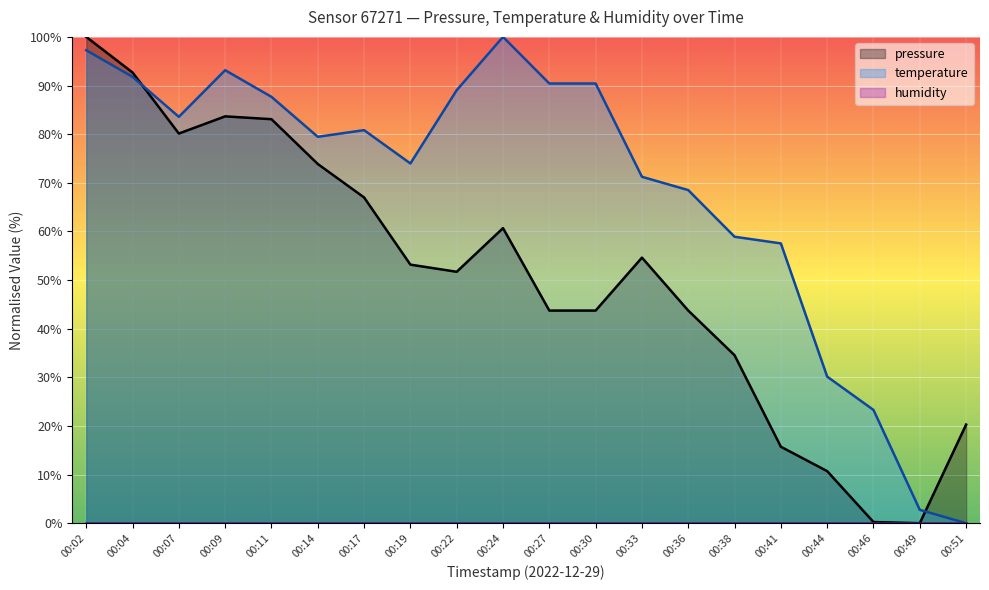

What is the difference between the maximum and minimum values in the pressure series?

100.0